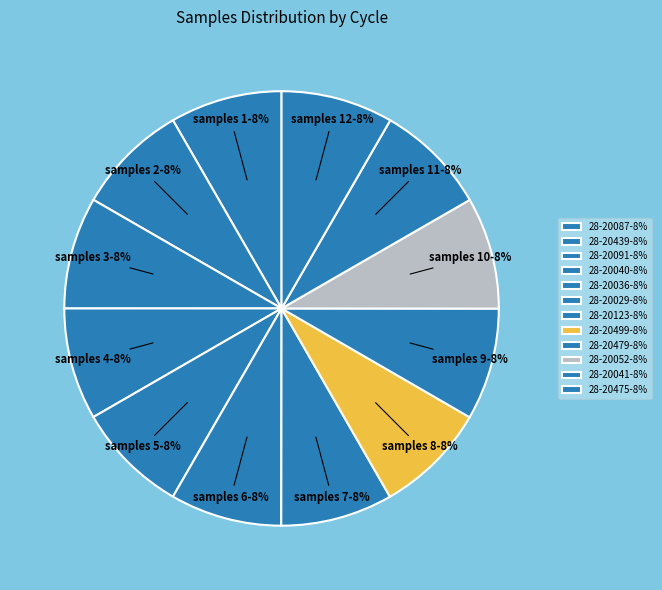

Rank the categories by value from highest to lowest.

28-20052, 28-20479, 28-20499, 28-20041, 28-20036, 28-20475, 28-20123, 28-20439, 28-20091, 28-20087, 28-20040, 28-20029